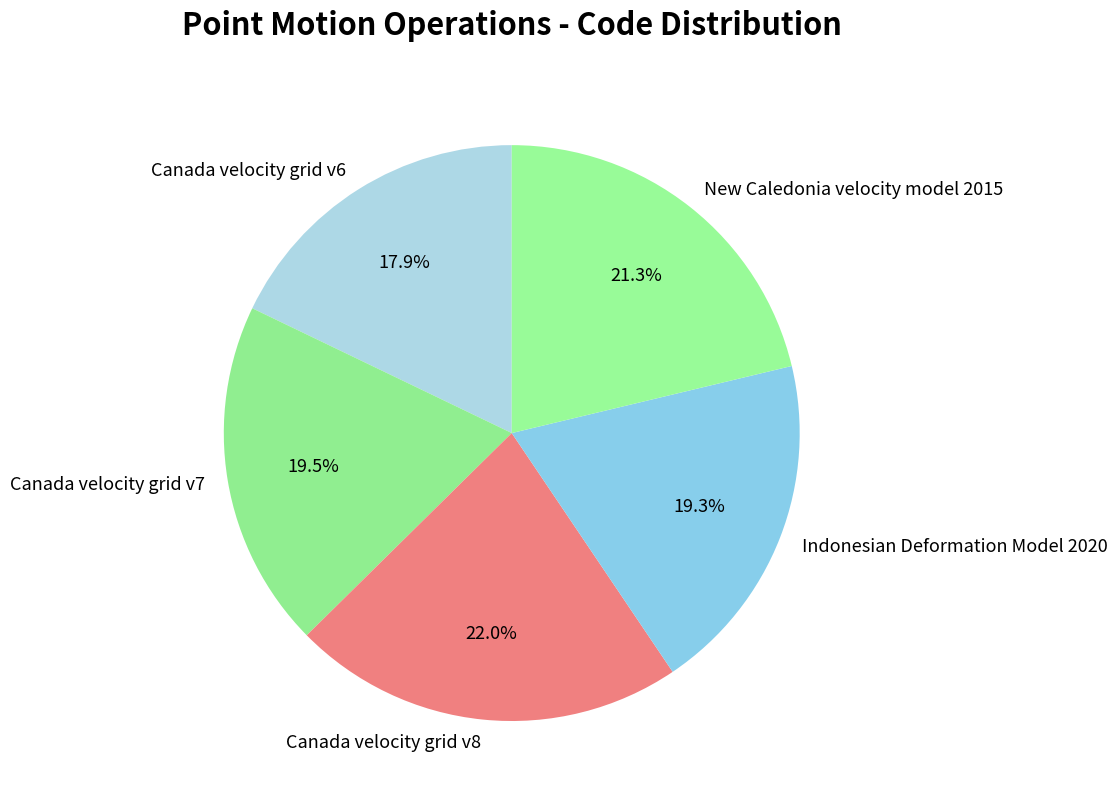

What percentage do Canada velocity grid v6 and Indonesian Deformation Model 2020 together represent?

37.2%